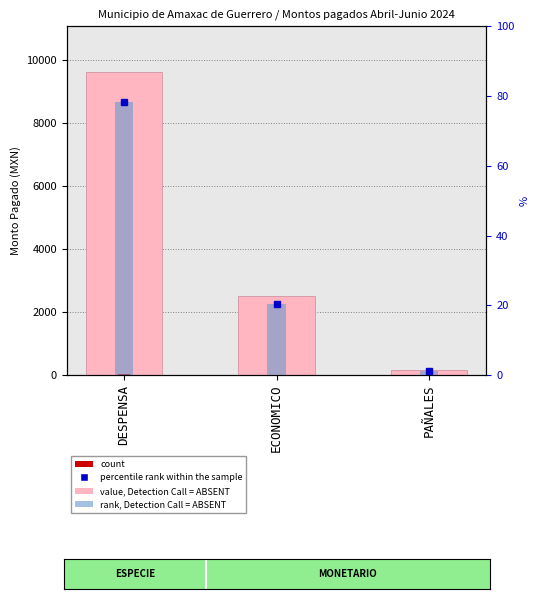

Which series changed the most between DESPENSA and PAÑALES?

value, Detection Call = ABSENT